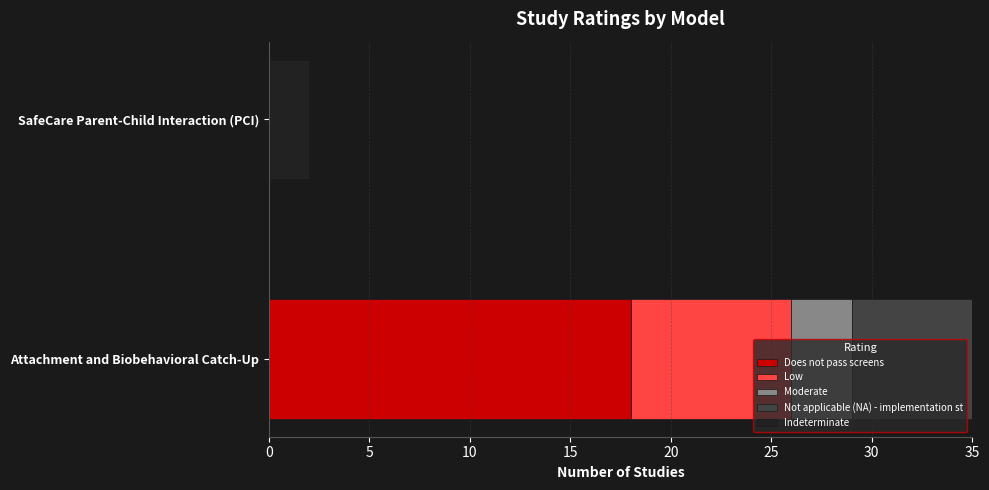

The Does not pass screens series shows 18 at Attachment and Biobehavioral Catch-Up. True or false?

True